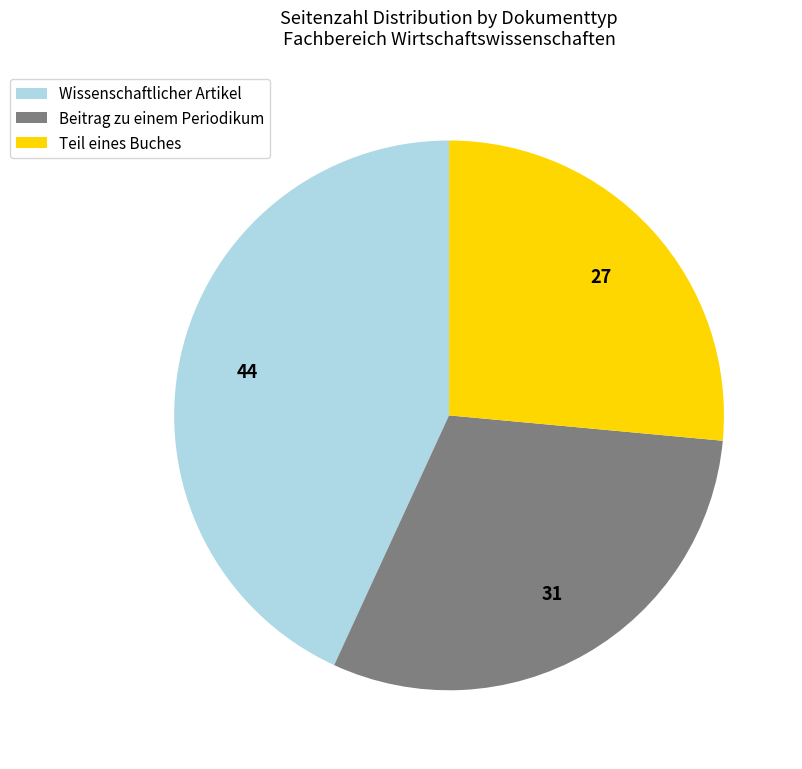

Count the number of slices in the pie.

3